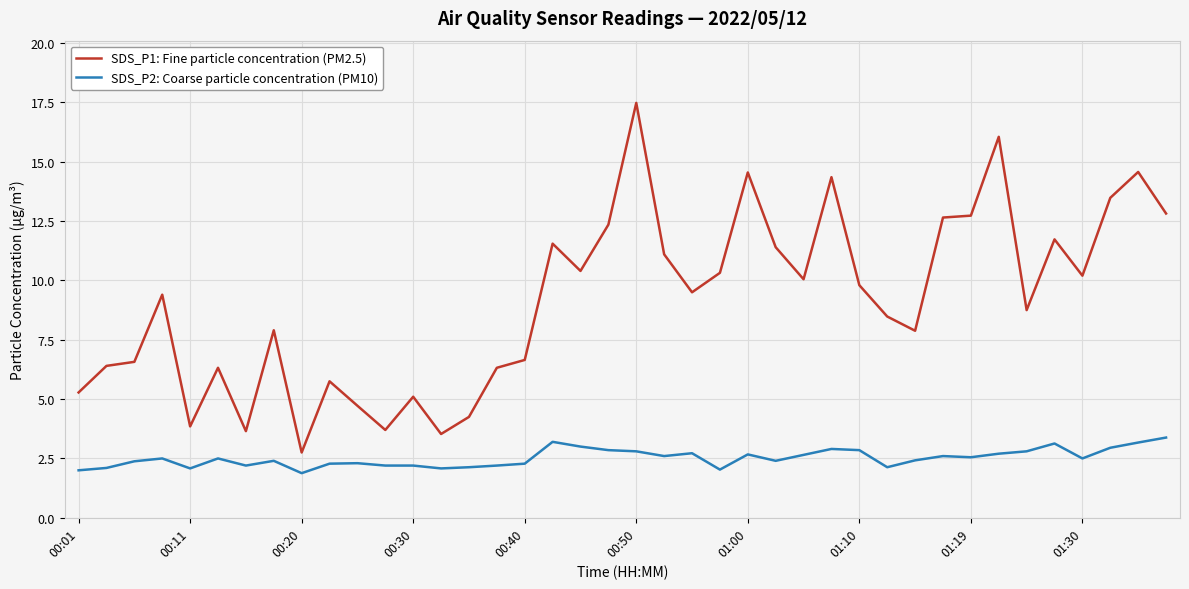

Rank the series by their maximum value, from highest to lowest.

SDS_P1: Fine particle concentration (PM2.5), SDS_P2: Coarse particle concentration (PM10)